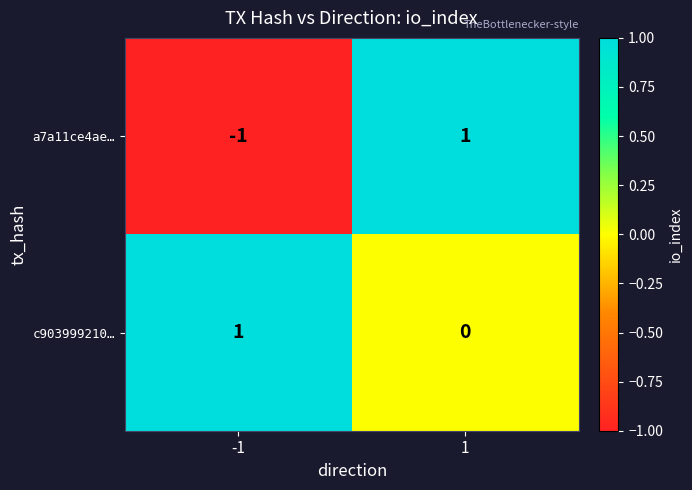

Which series has the widest spread of values?

a7a11ce4ae…